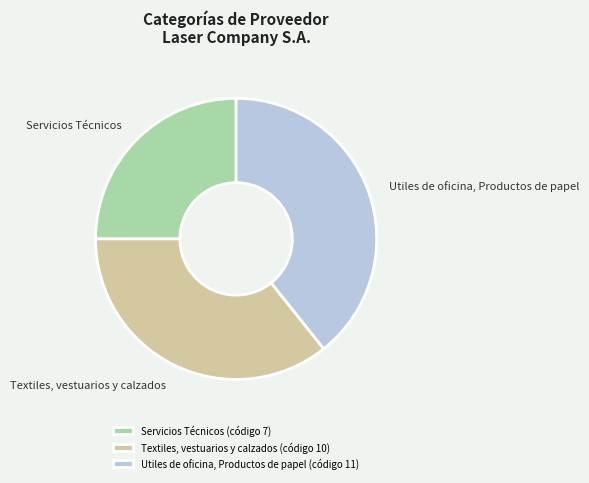

Is the sum of Textiles, vestuarios y calzados and Utiles de oficina, Productos de papel greater than half?

Yes